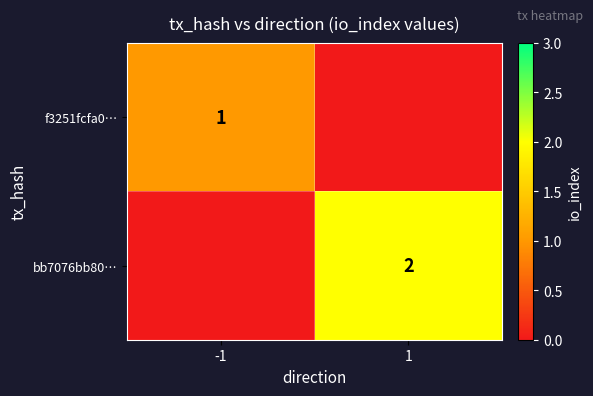

True or false: f3251fcfa0… has a value of 2 at -1.

False